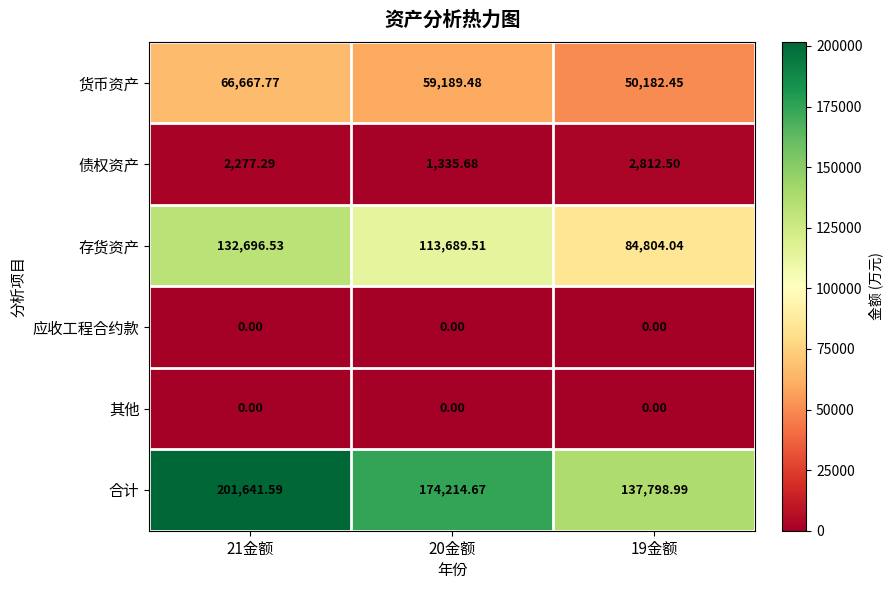

Is the value of 其他 at 20金额 greater than the value of 合计 at 19金额?

No